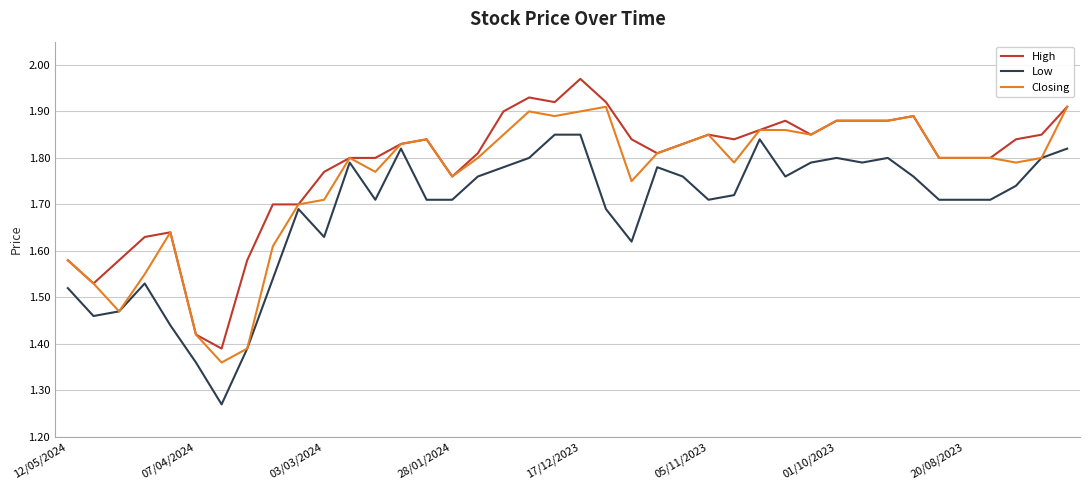

Is this an area chart (filled region under the line)?

No